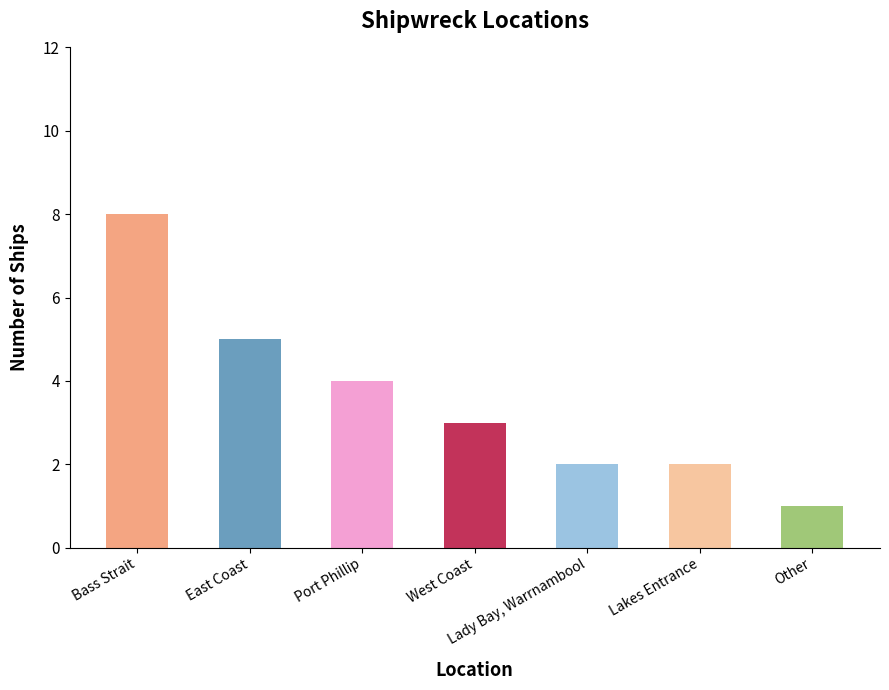

At which label does the data first exceed 3?

Bass Strait